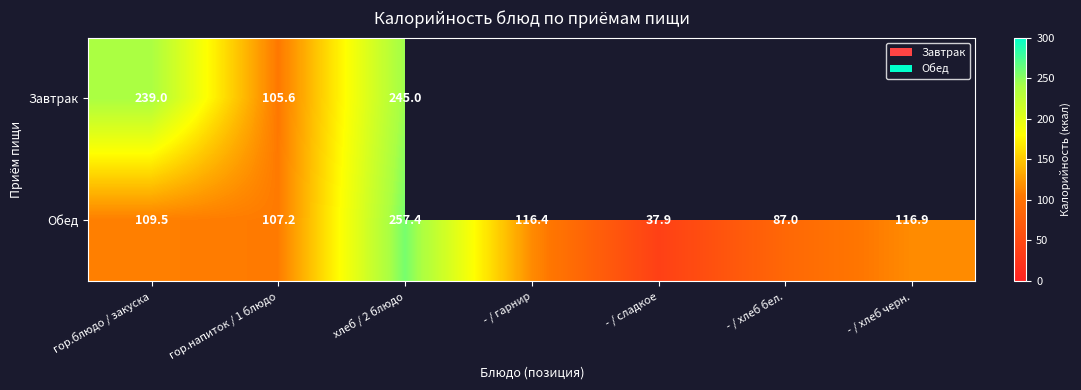

At гор.блюдо / закуска, list the series in order from largest to smallest.

Завтрак, Обед